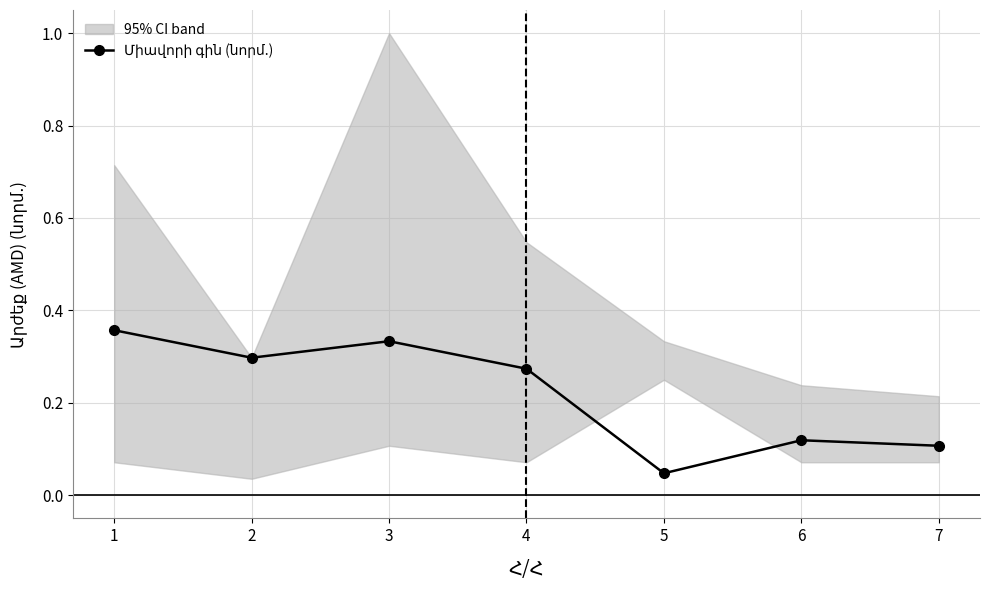

List the labels in order of value, largest first.

1, 3, 2, 4, 6, 7, 5